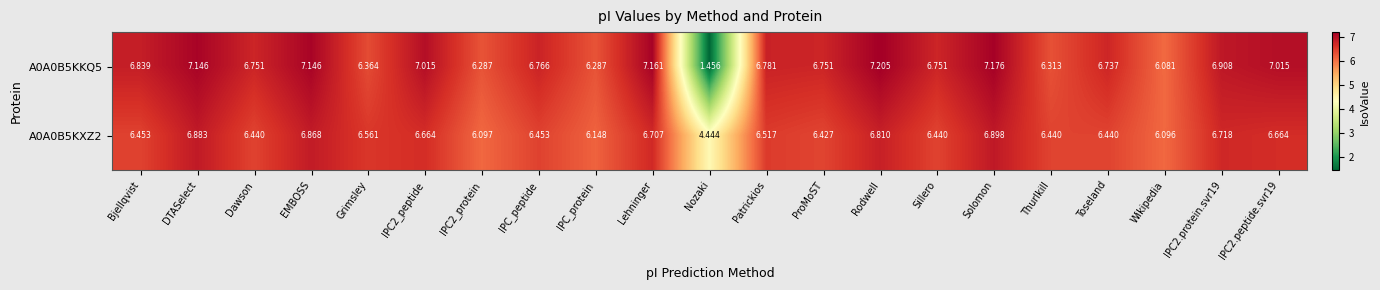

Is the value of A0A0B5KXZ2 at IPC2.protein.svr19 greater than the value of A0A0B5KKQ5 at Solomon?

No